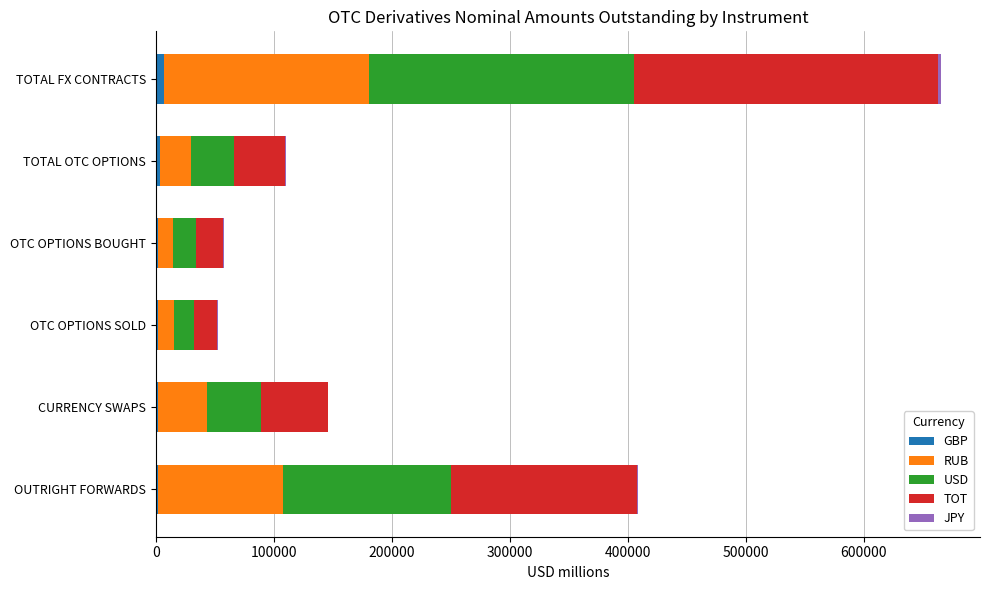

At which category is the sum across all series the highest?

TOTAL FX CONTRACTS